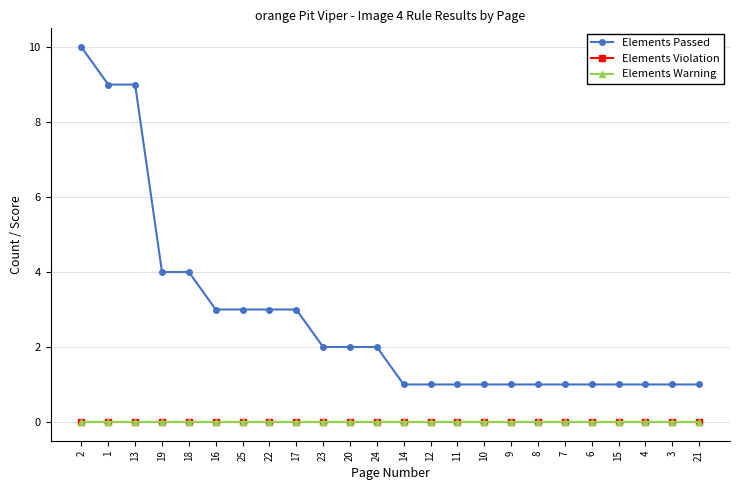

True or false: Elements Passed and Elements Warning cross at least once.

False